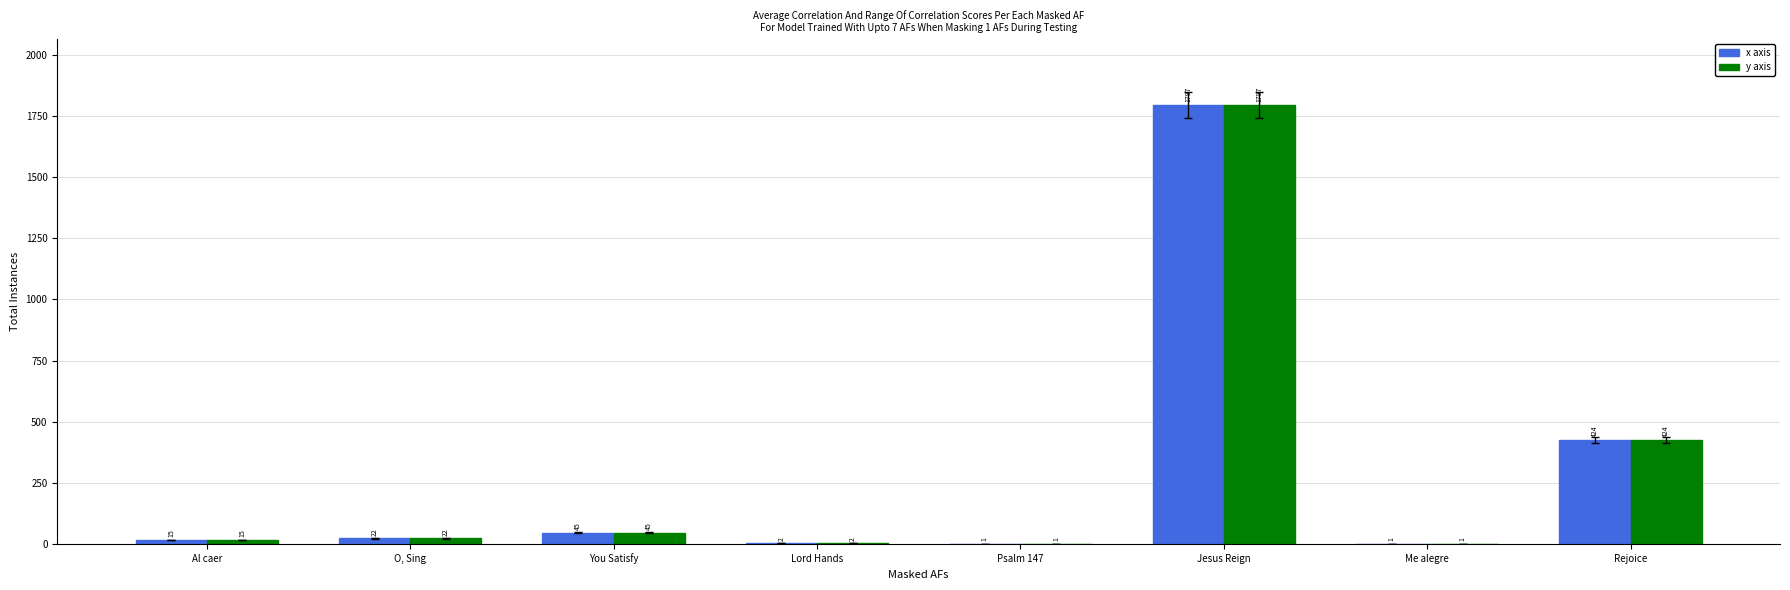

Which label corresponds to the largest value in the chart?

Jesus Reign